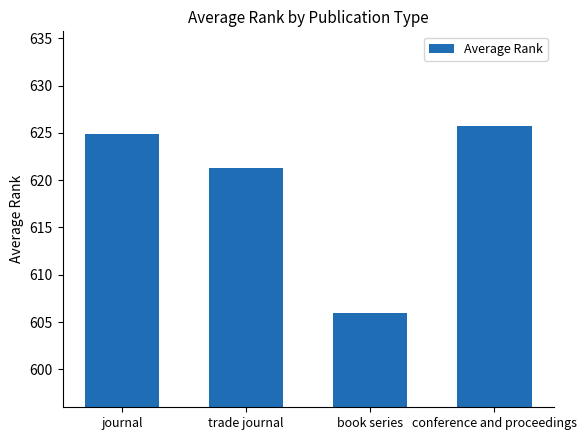

Which category has the highest value across all series?

conference and proceedings